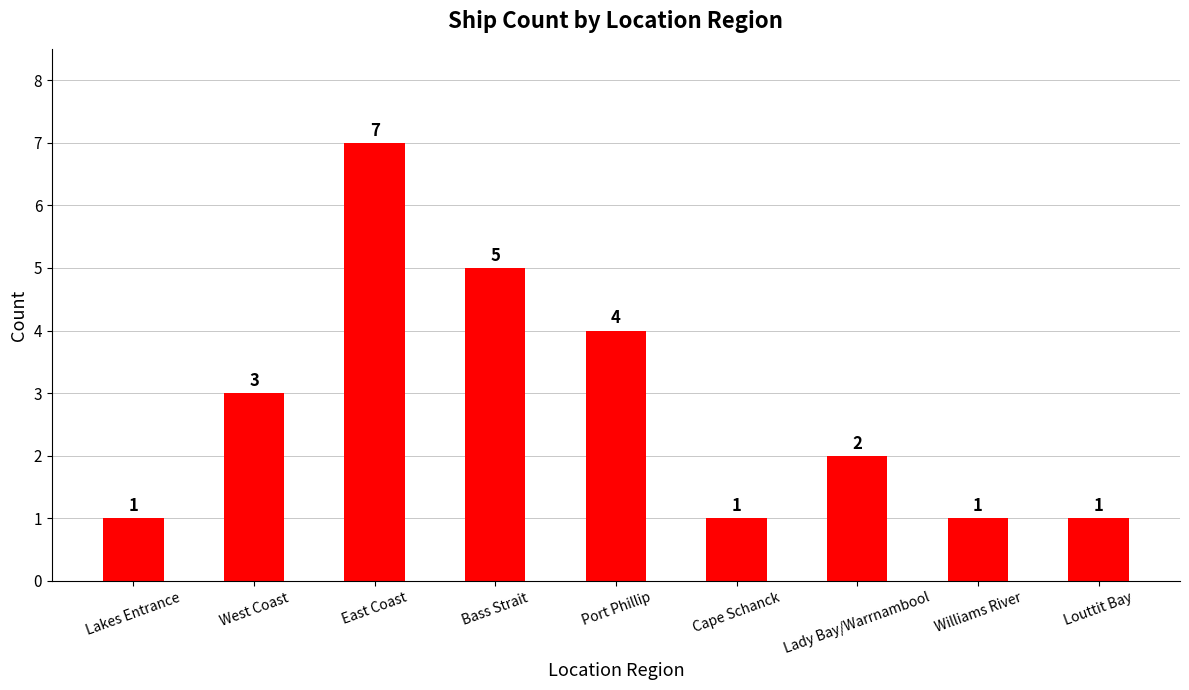

Which label corresponds to the largest value in the chart?

East Coast